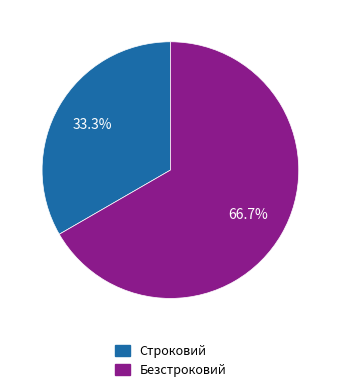

Count the number of slices in the pie.

2